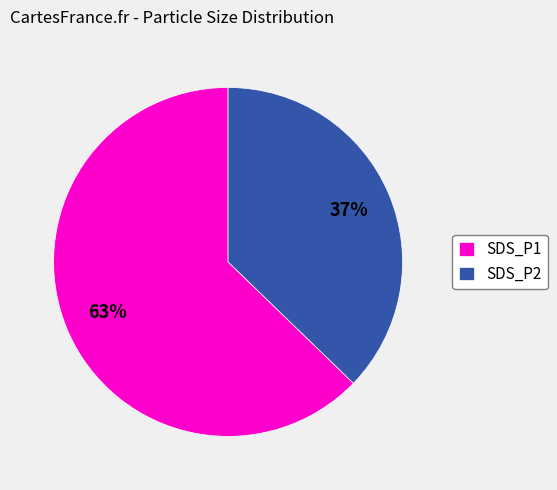

To the nearest percent, what is the combined percentage of SDS_P2 and SDS_P1?

100%